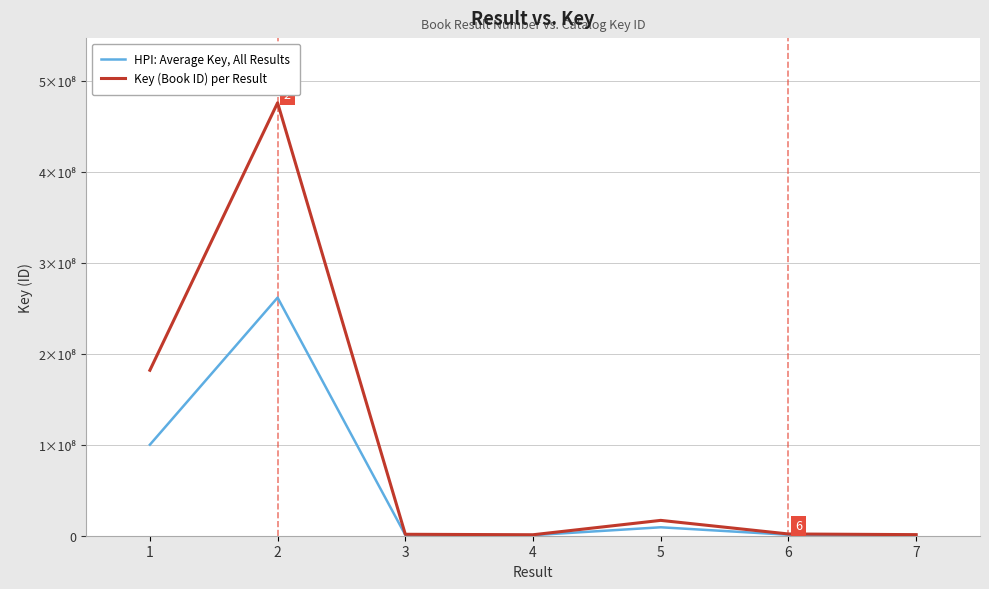

True or false: Key (Book ID) per Result has more than 2 points higher than both neighbors.

False